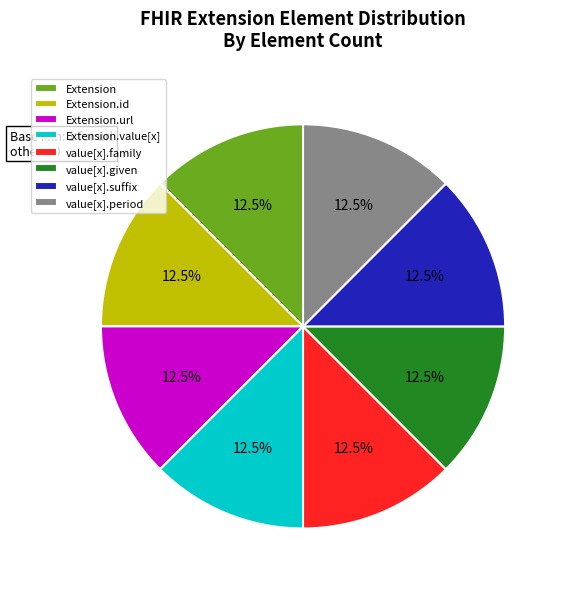

Combined, do value[x].period and value[x].given account for over 50%?

No